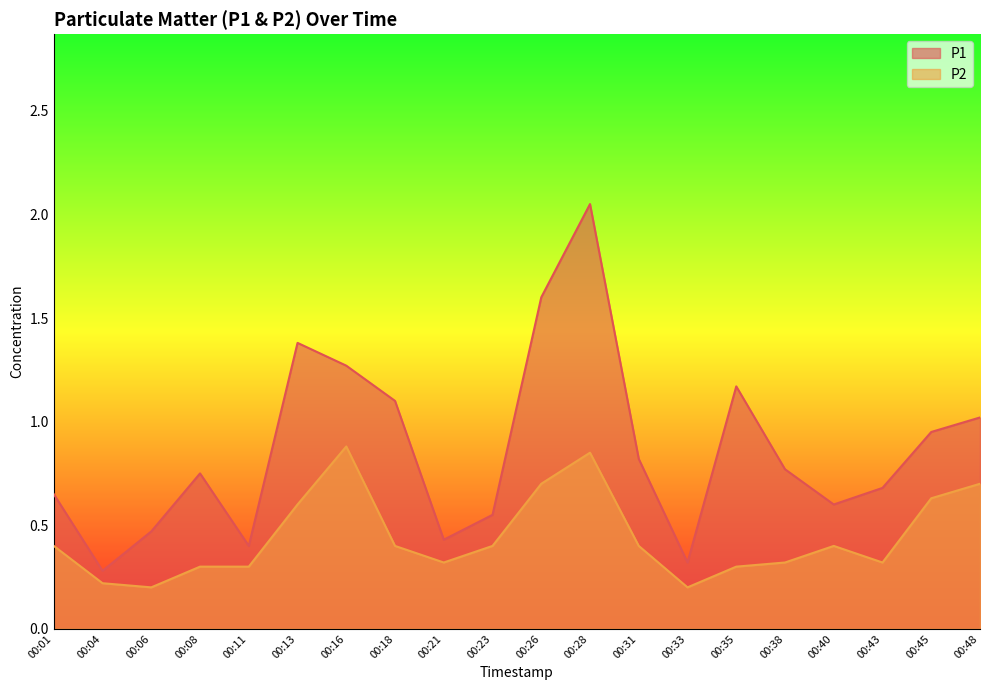

What is the average value of the P2 series?

0.4